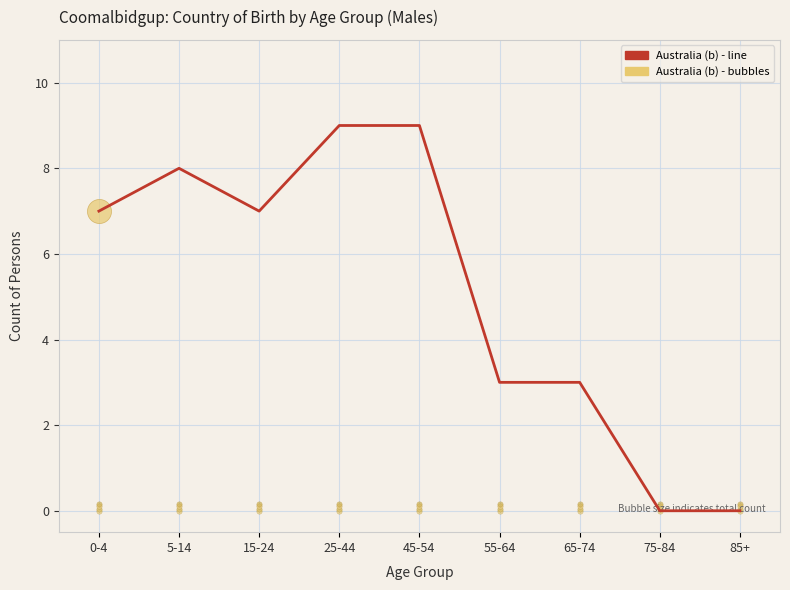

What is the change in value from 0-4 to 65-74?

-4